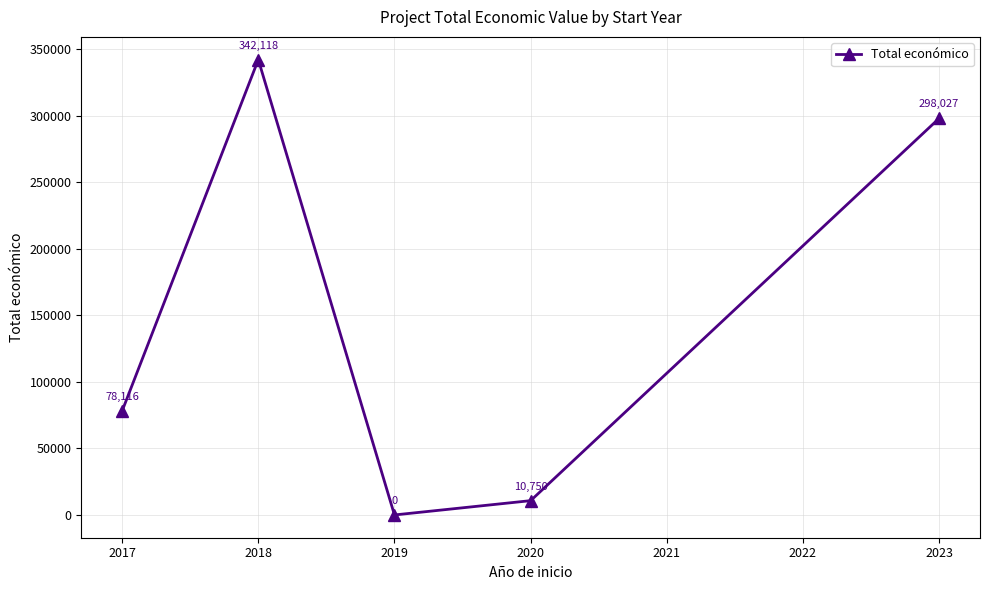

At which label is the value closest to 171059?

2017